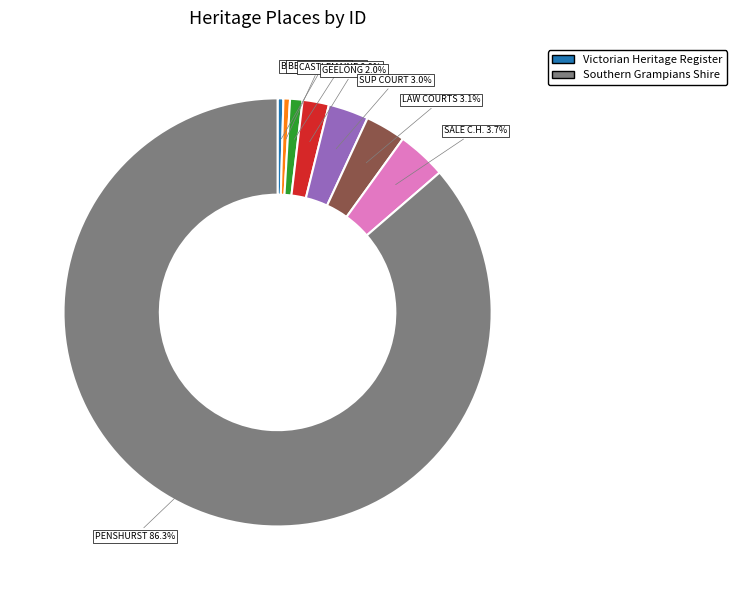

Is there any slice that represents more than half of the pie?

Yes